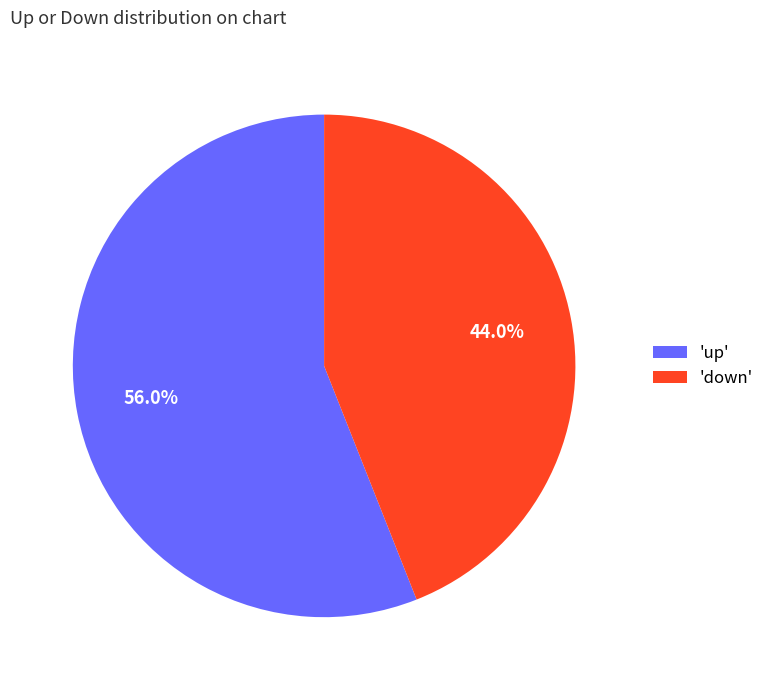

Rank the categories by value from lowest to highest.

'down', 'up'